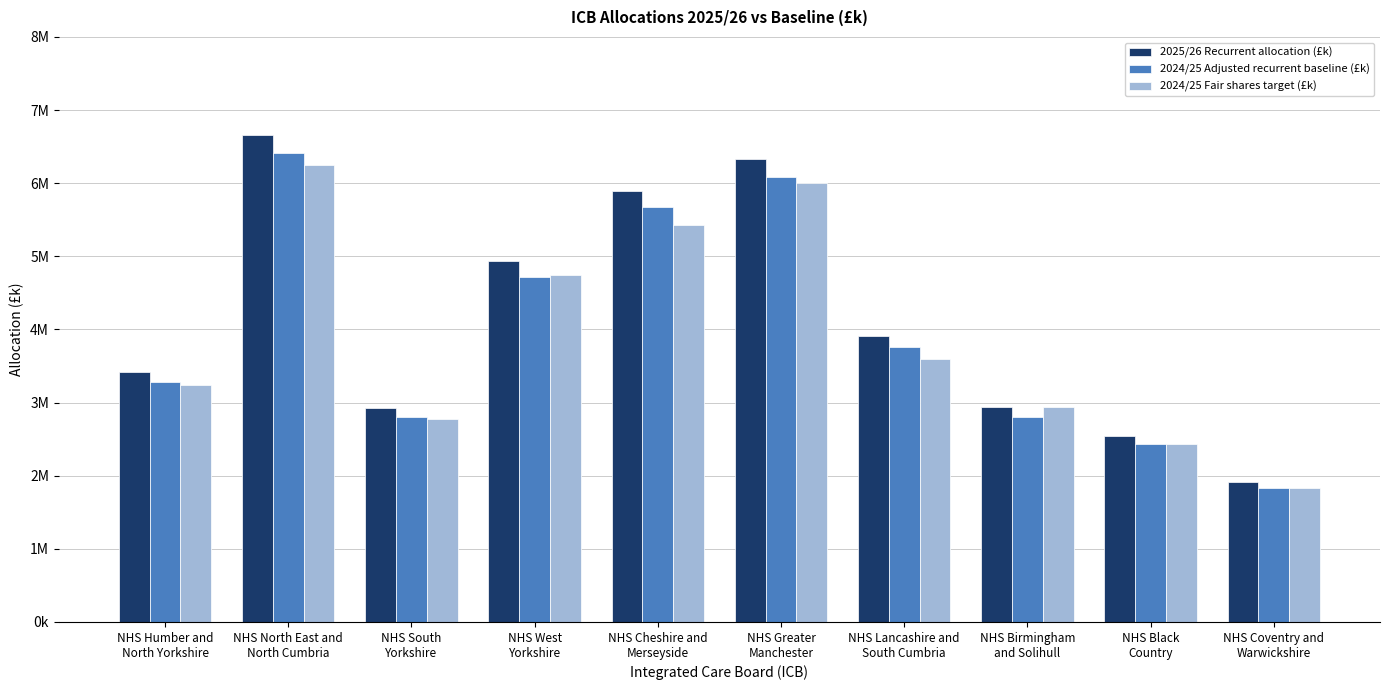

Does the chart contain any negative values?

No